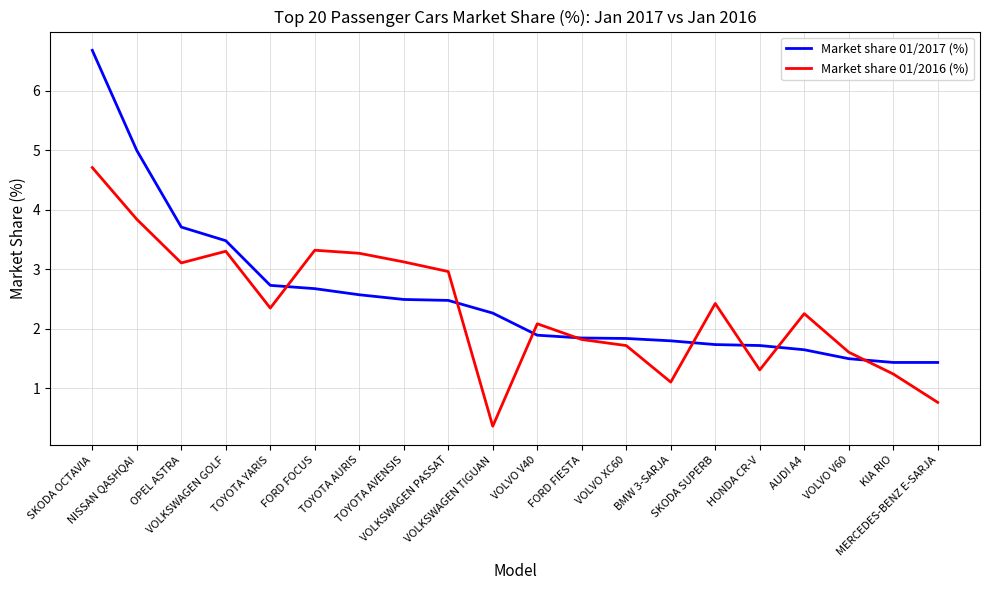

Which series ends up on top after the final intersection of Market share 01/2017 (%) and Market share 01/2016 (%)?

Market share 01/2017 (%)